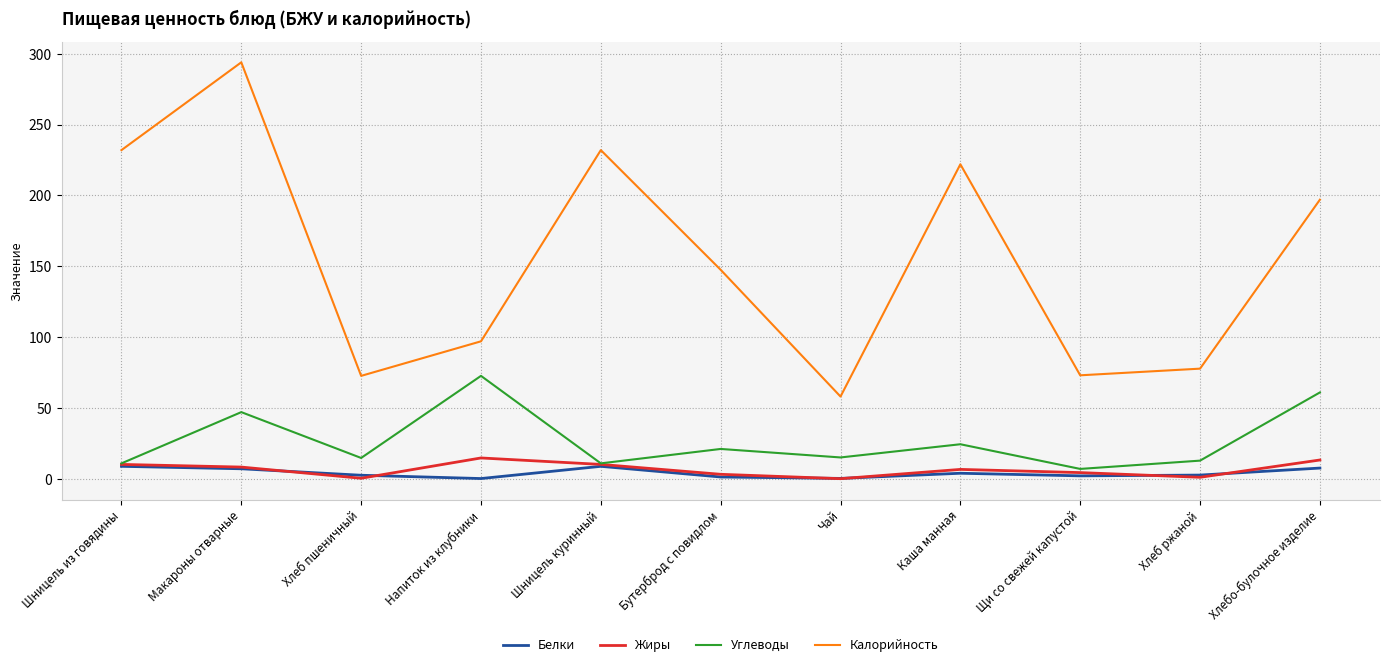

What are all the series names shown in the legend?

Белки, Жиры, Углеводы, Калорийность